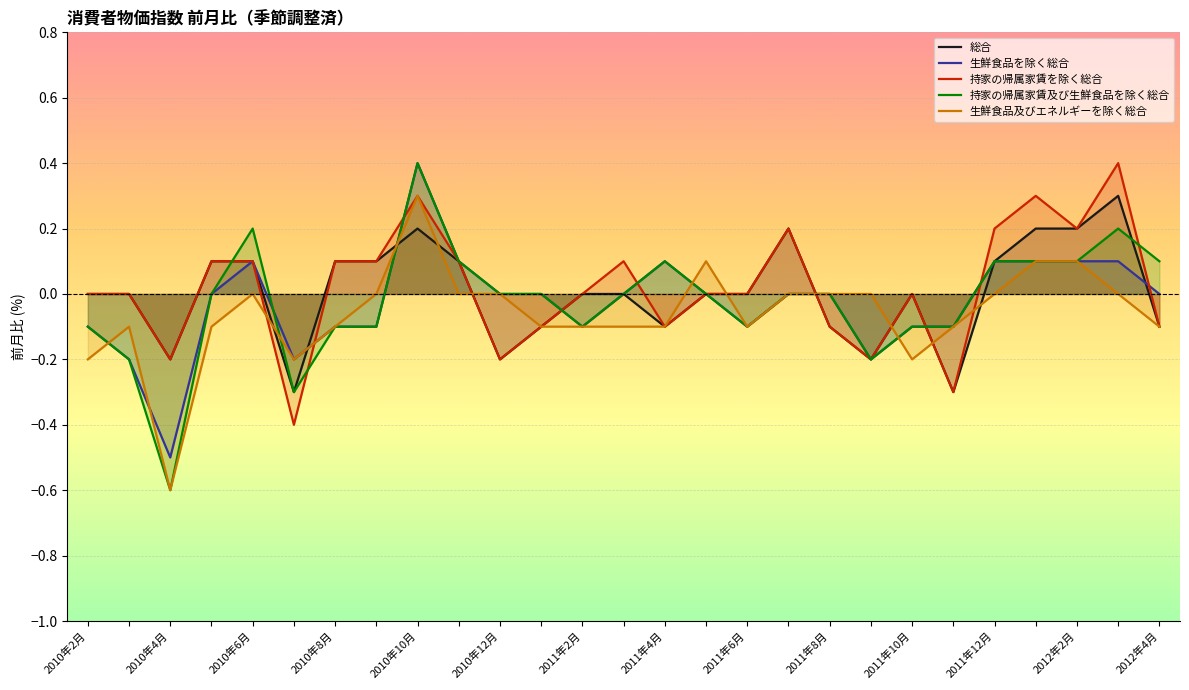

Which series has the largest range (max minus min)?

持家の帰属家賃及び生鮮食品を除く総合